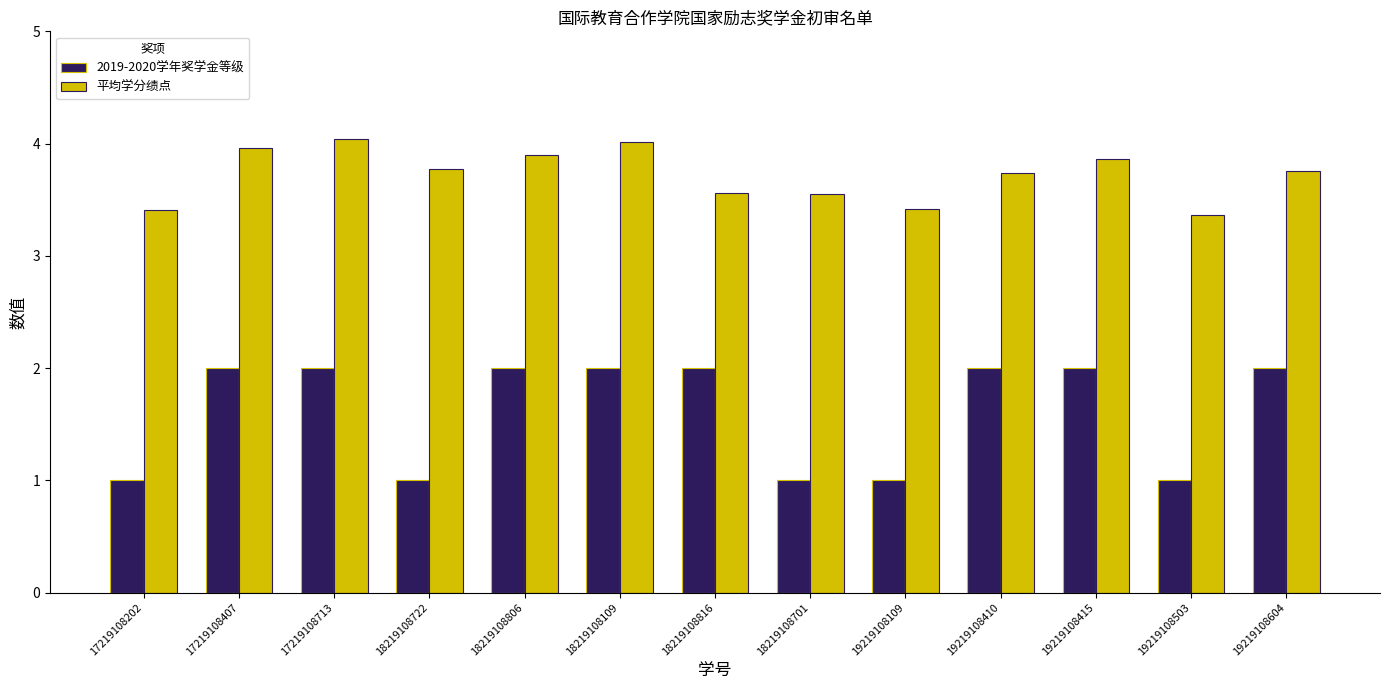

What is the lowest value of the 2019-2020学年奖学金等级 series?

1.0